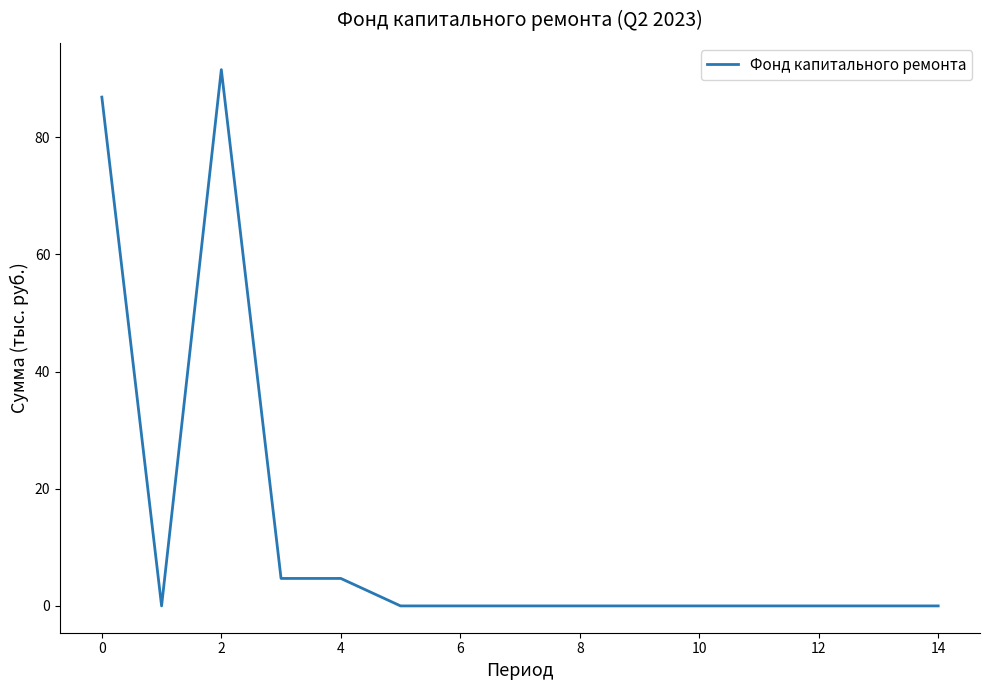

What is the difference between the maximum and minimum values?

91.5